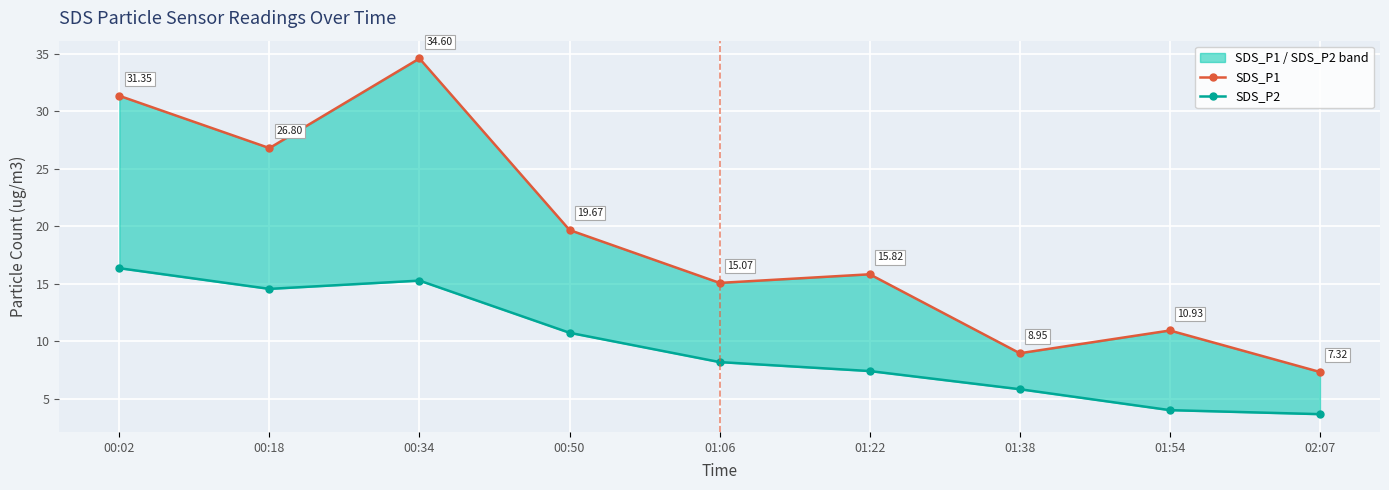

What is the average value of the SDS_P1 series?

18.9